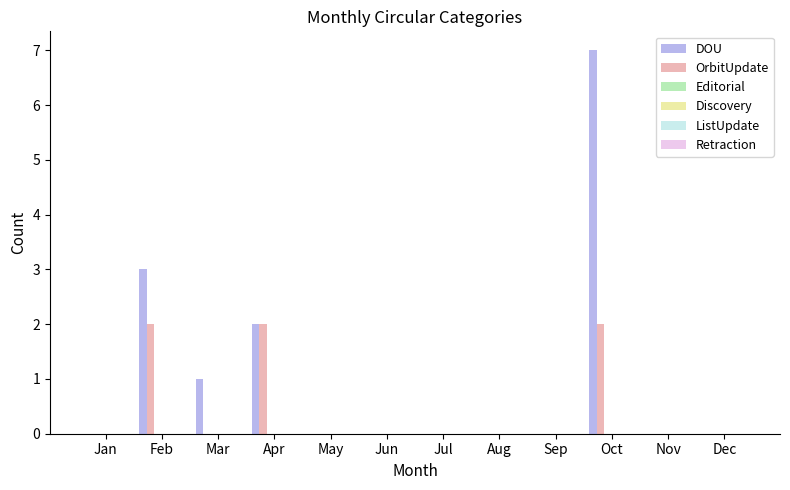

Which series has the largest total across all categories?

DOU